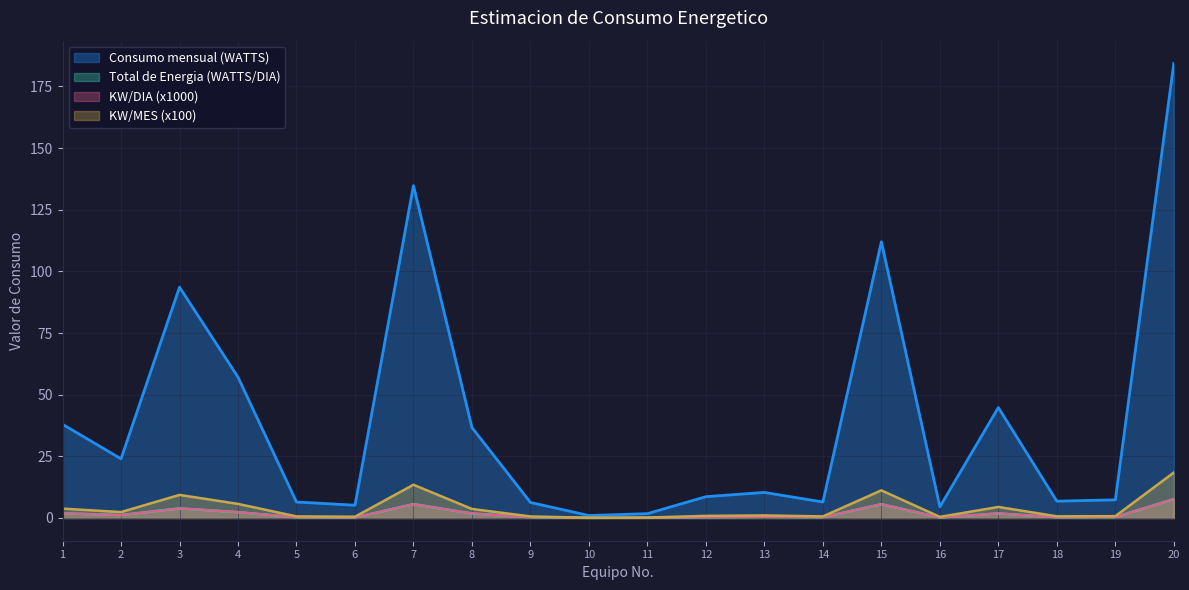

Rank the categories by Consumo mensual (WATTS) value from highest to lowest.

20, 7, 15, 3, 4, 17, 1, 8, 2, 13, 12, 19, 18, 5, 14, 9, 6, 16, 11, 10